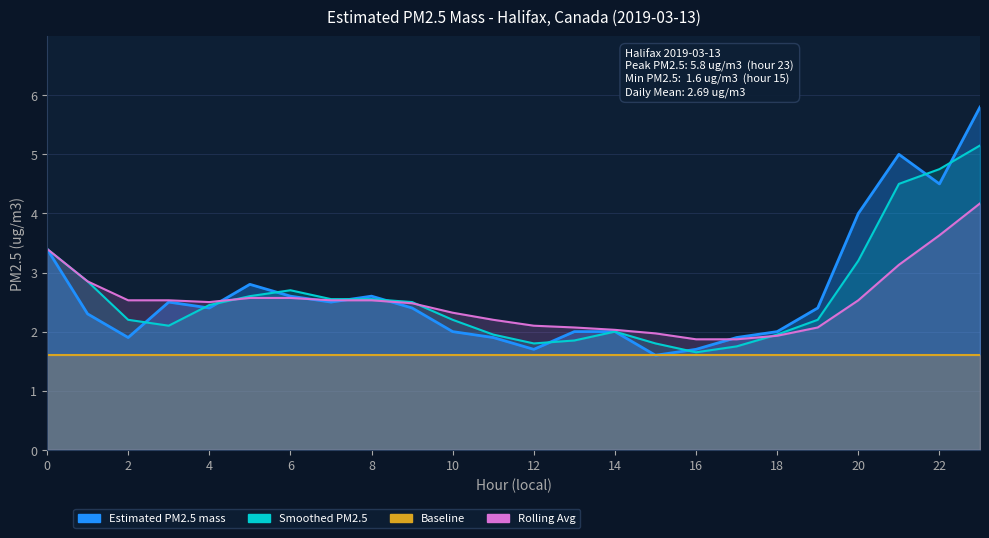

Where is the first local minimum for Rolling Avg?

4